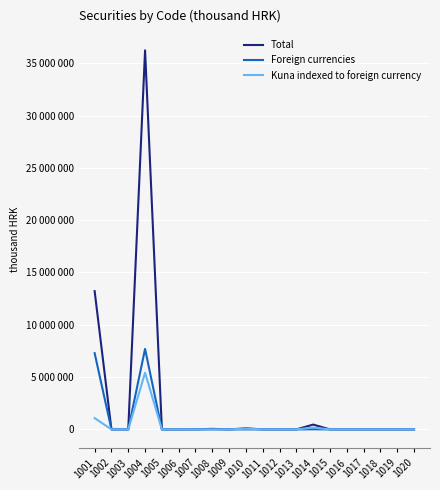

Rank the categories by Foreign currencies value from lowest to highest.

1002, 1003, 1005, 1006, 1007, 1008, 1009, 1010, 1011, 1012, 1013, 1015, 1016, 1017, 1018, 1019, 1020, 1014, 1001, 1004